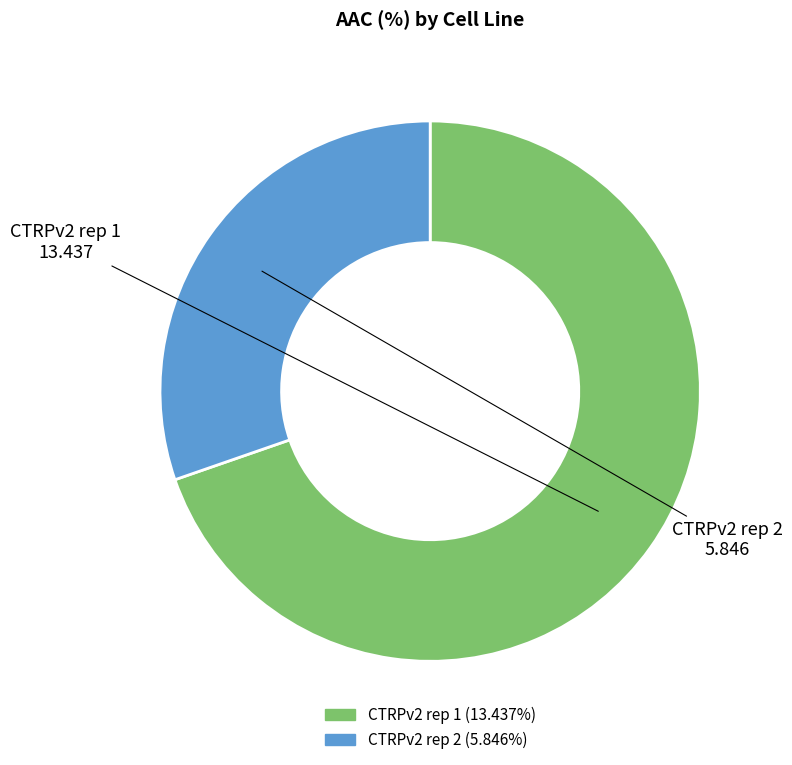

Between CTRPv2 rep 1 and CTRPv2 rep 2, which is larger?

CTRPv2 rep 1